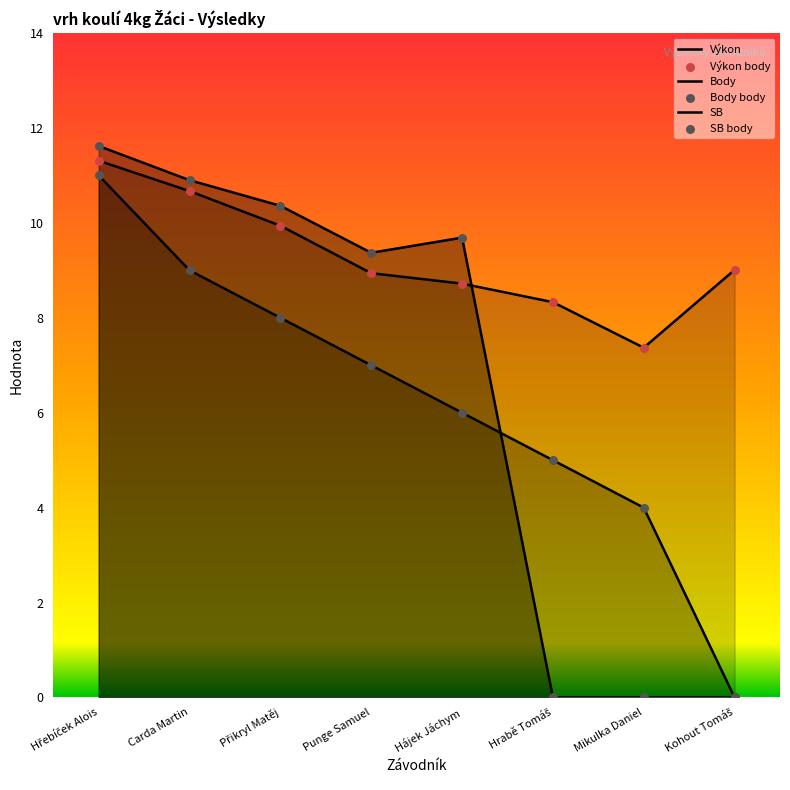

At how many categories does at least one series exceed 5?

8